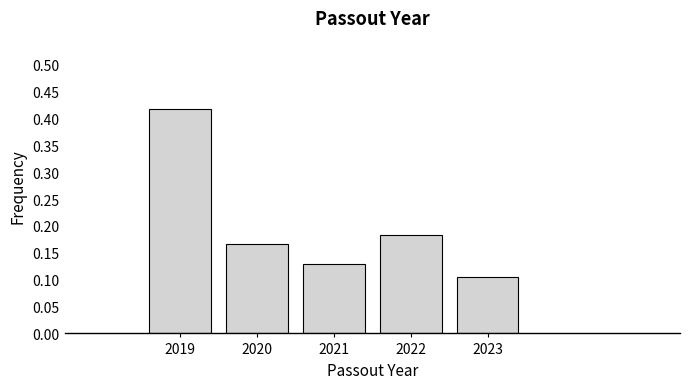

Which has a higher value, 2020 or 2021?

2020